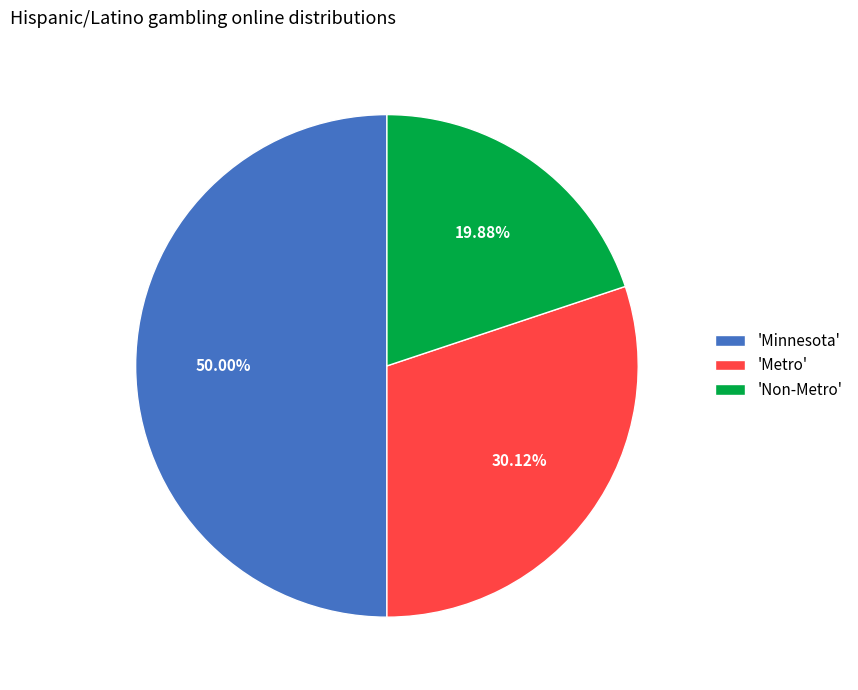

Is the sum of 'Minnesota' and 'Non-Metro' greater than half?

Yes